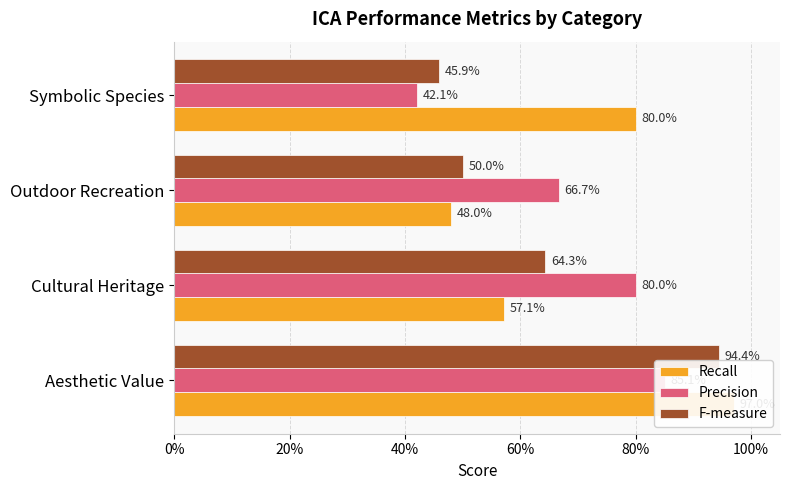

True or false: Recall has a value of 1.5 at Aesthetic Value.

False